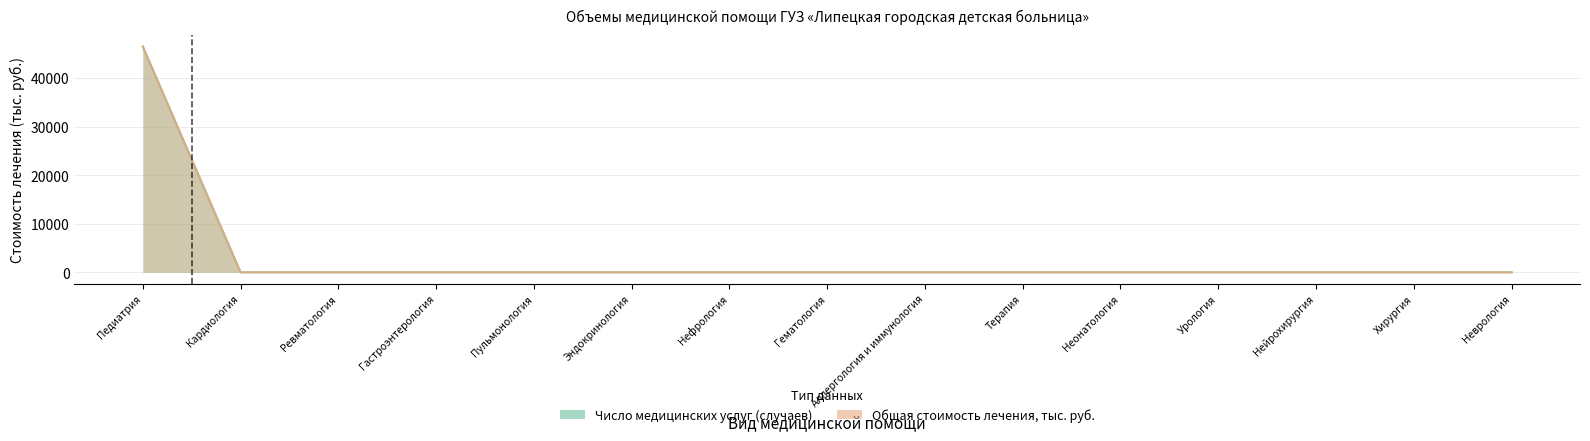

What are all the series names shown in the legend?

Число медицинских услуг, Общая стоимость лечения